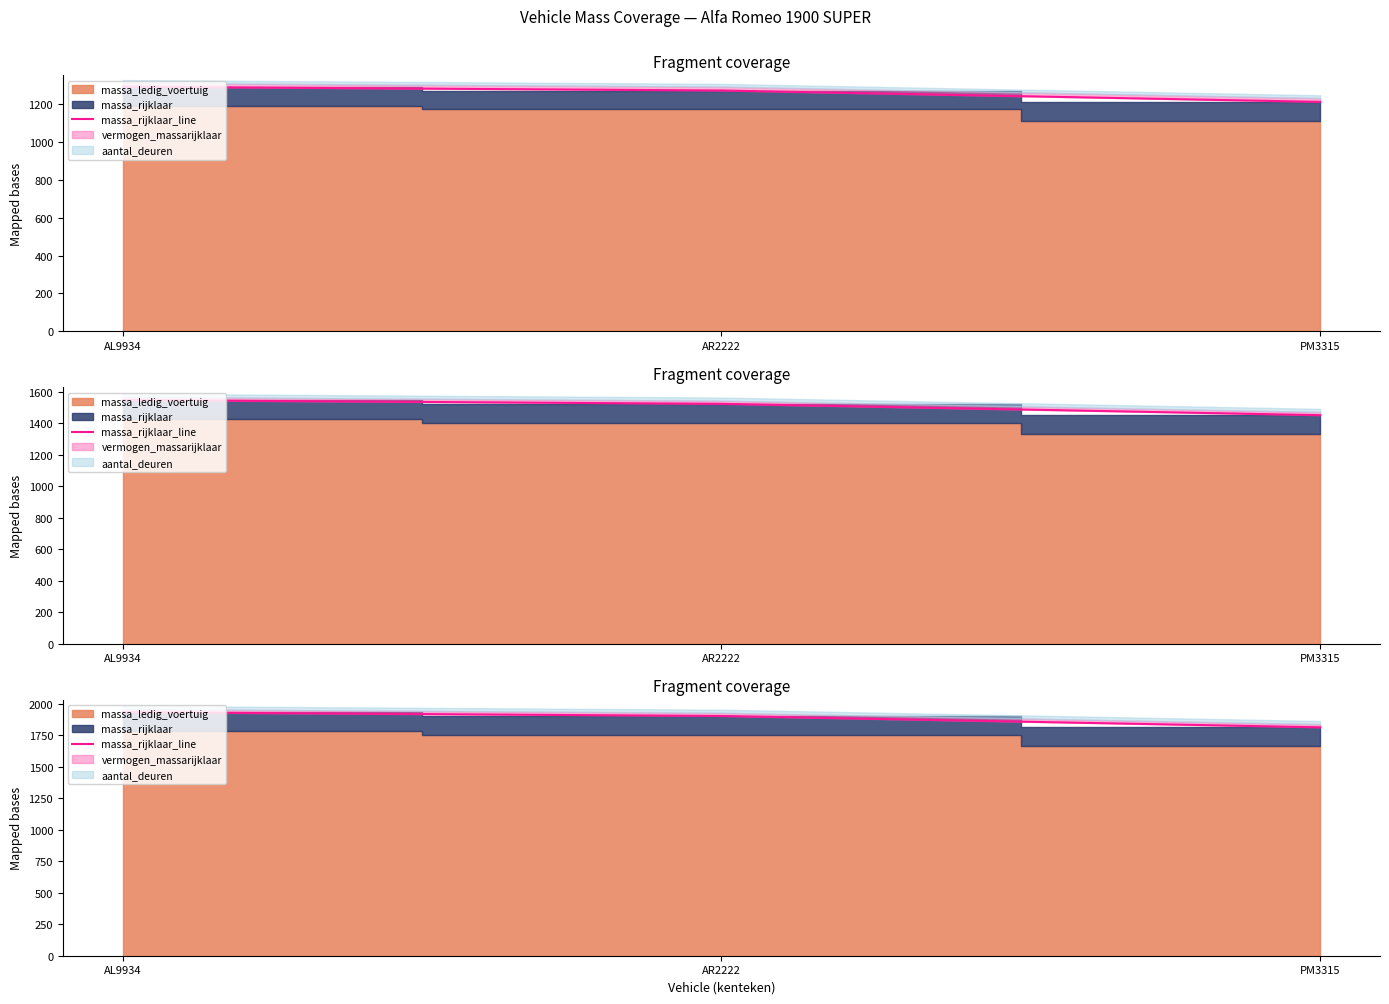

How many values are below 1905?

1